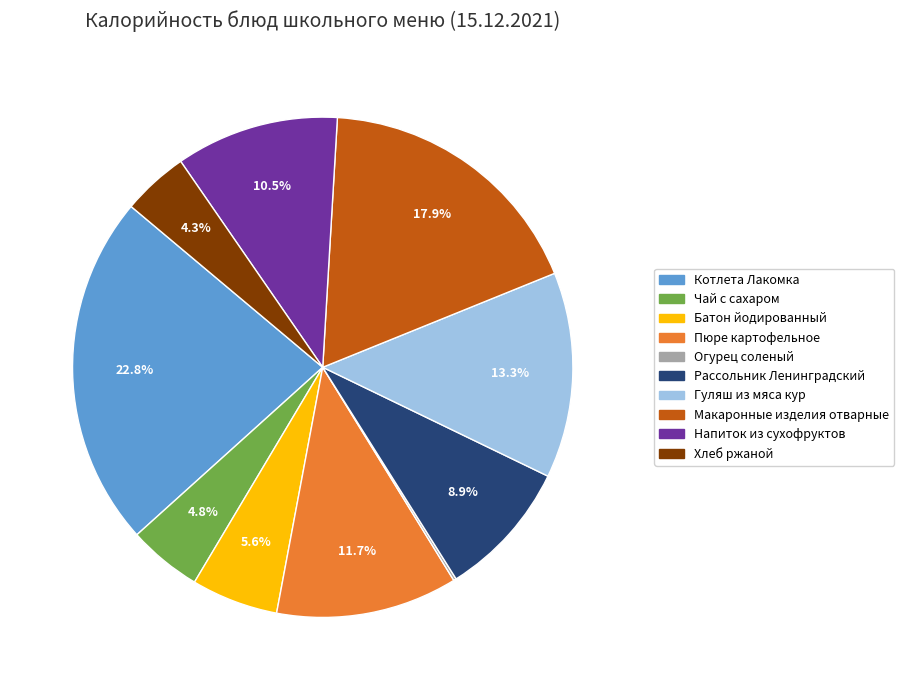

Does Батон йодированный account for over 50% of the chart?

No